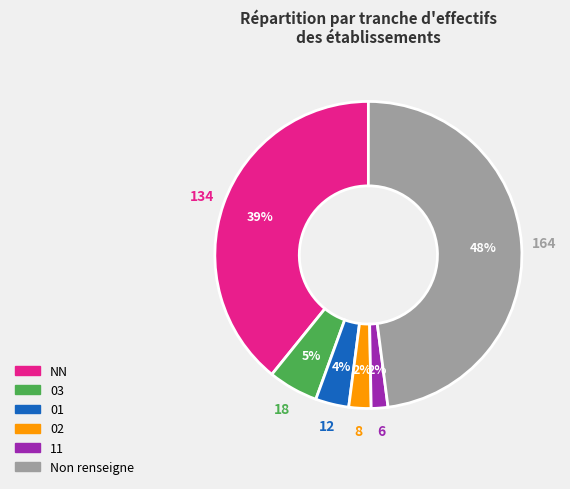

To the nearest percent, what is the average slice percentage?

17%